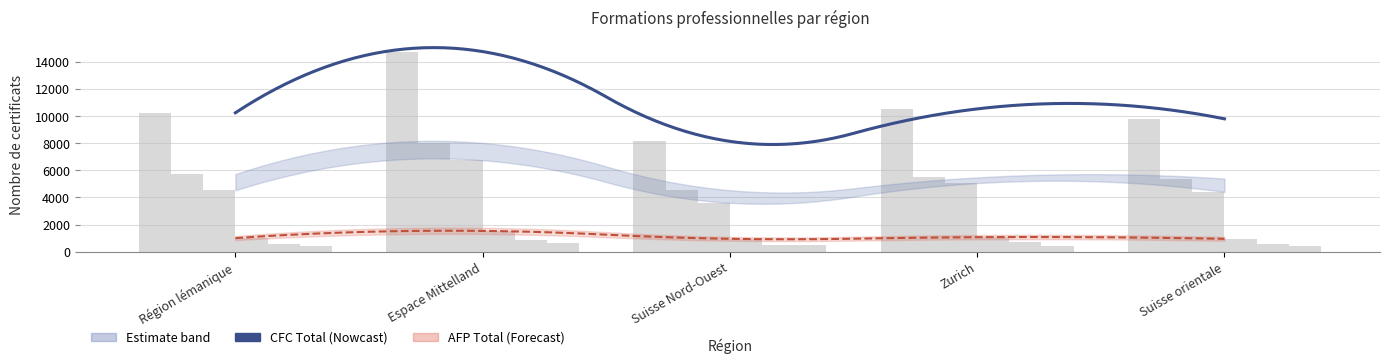

What is the label of the 2nd bar from the right?

Zurich